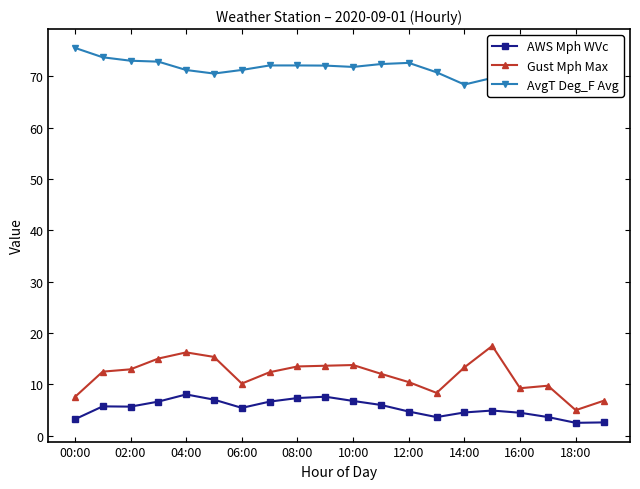

Is this an area chart (filled region under the line)?

No